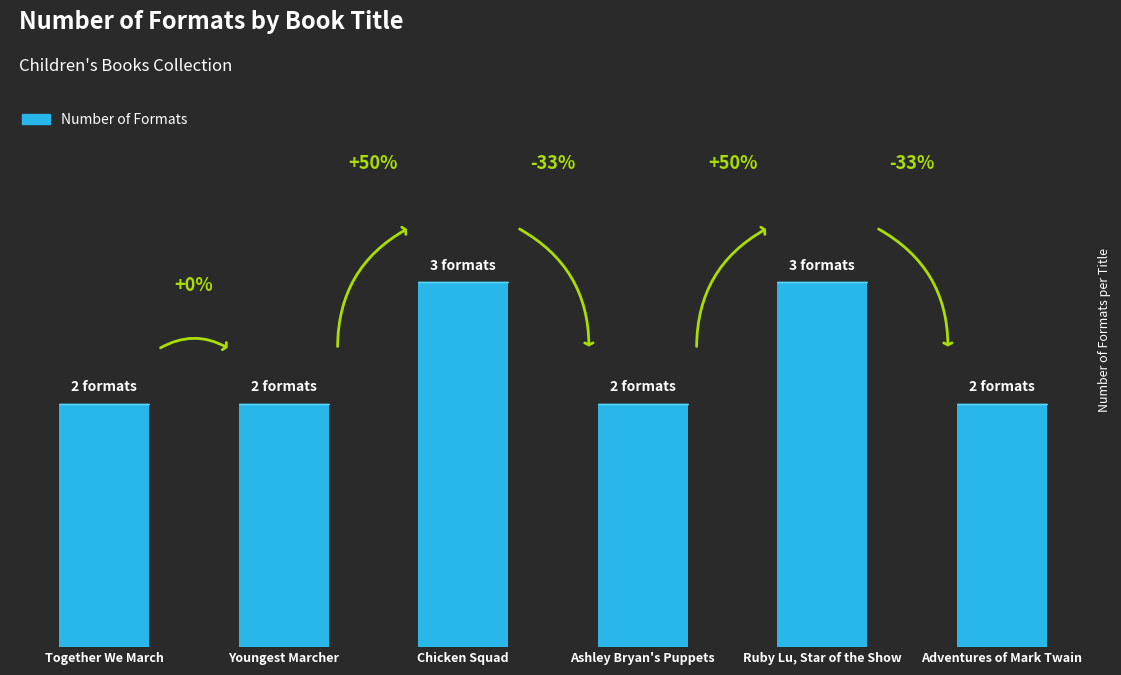

What is the label of the 2nd bar from the left?

Youngest Marcher